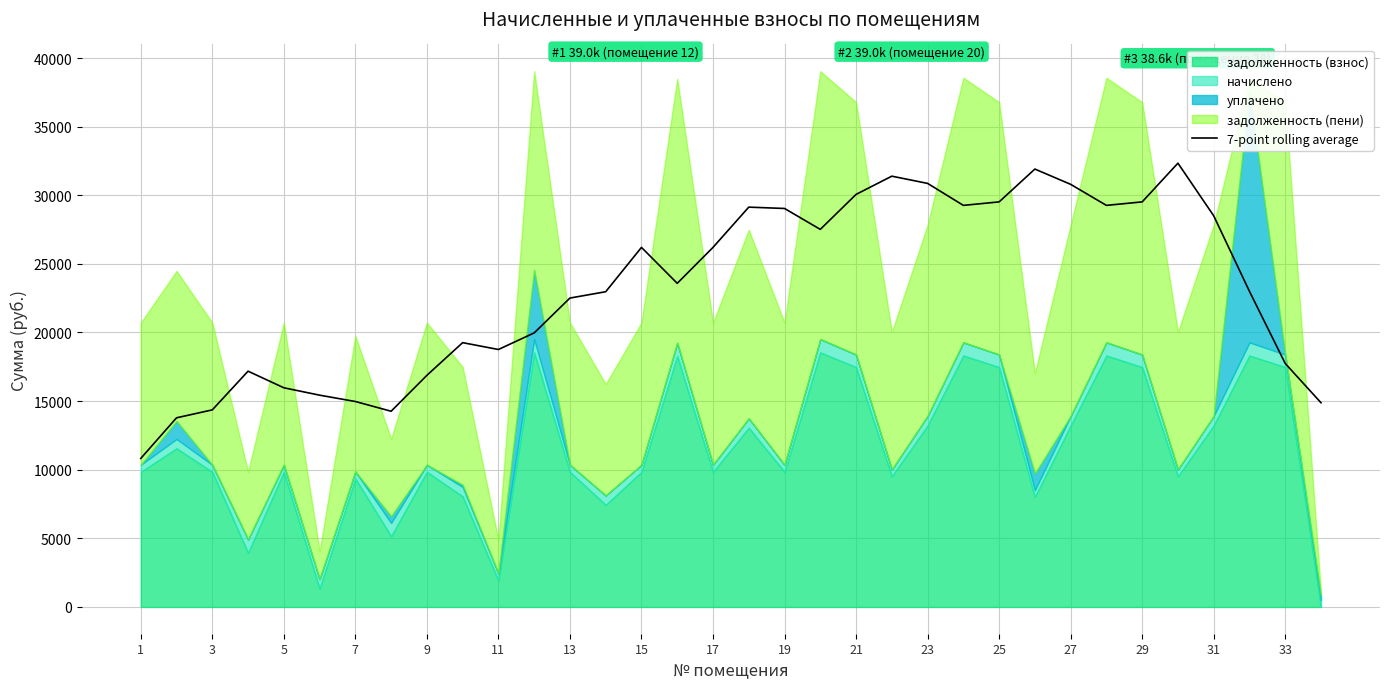

How many points are higher than both their immediate neighbors (excluding endpoints)?

7